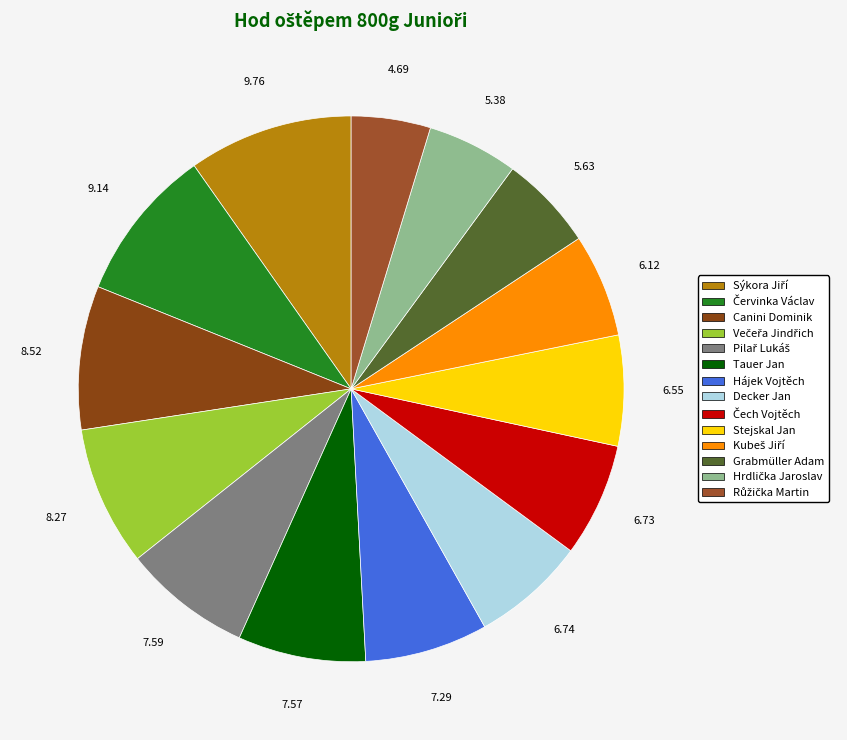

Is there a majority slice in this chart?

No